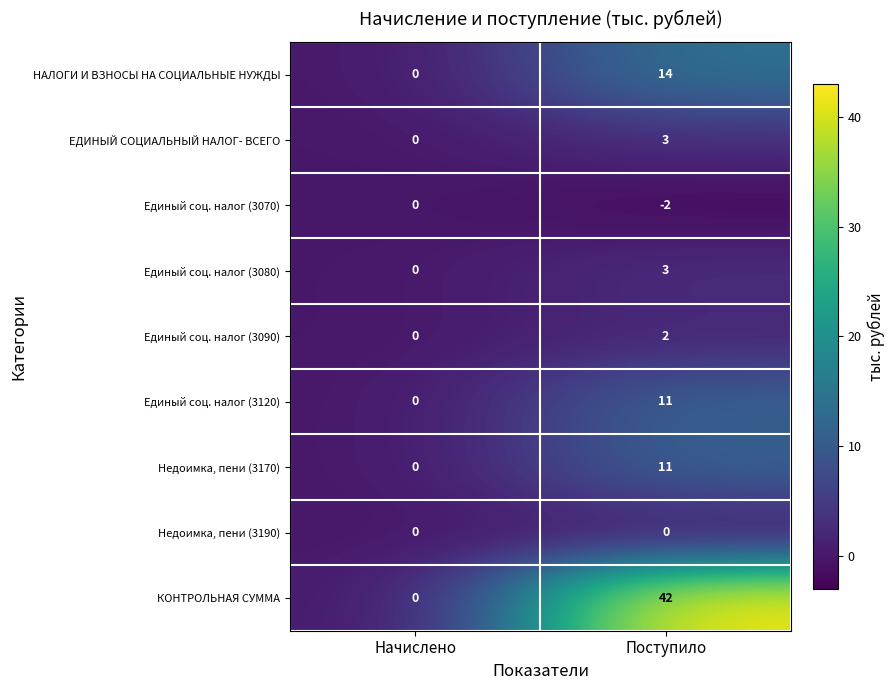

True or false: Единый соц. налог (3070) has a value of 0 at Начислено.

True